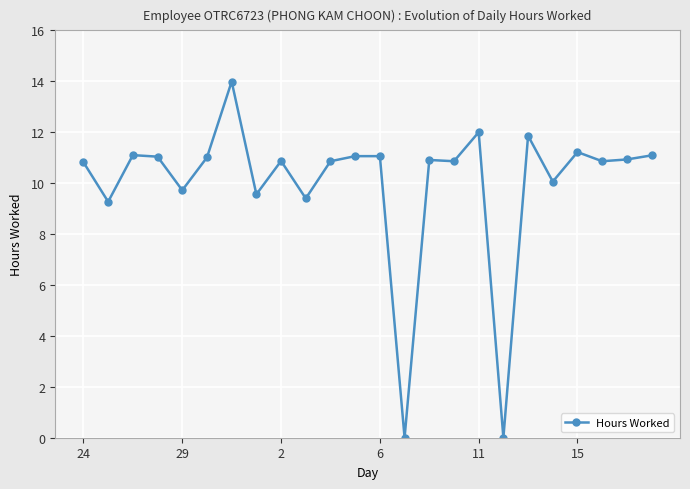

What is the value of the 15th point from the left?

10.9